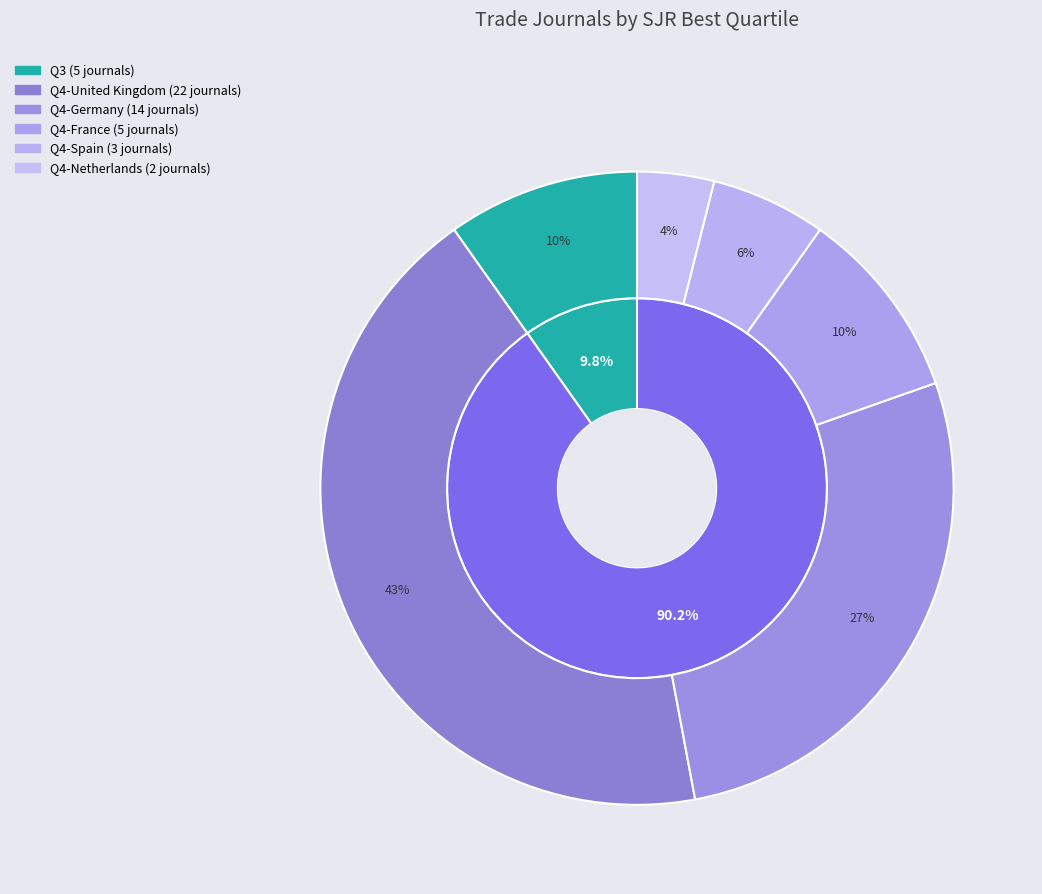

Is Q3 the majority of the pie?

No